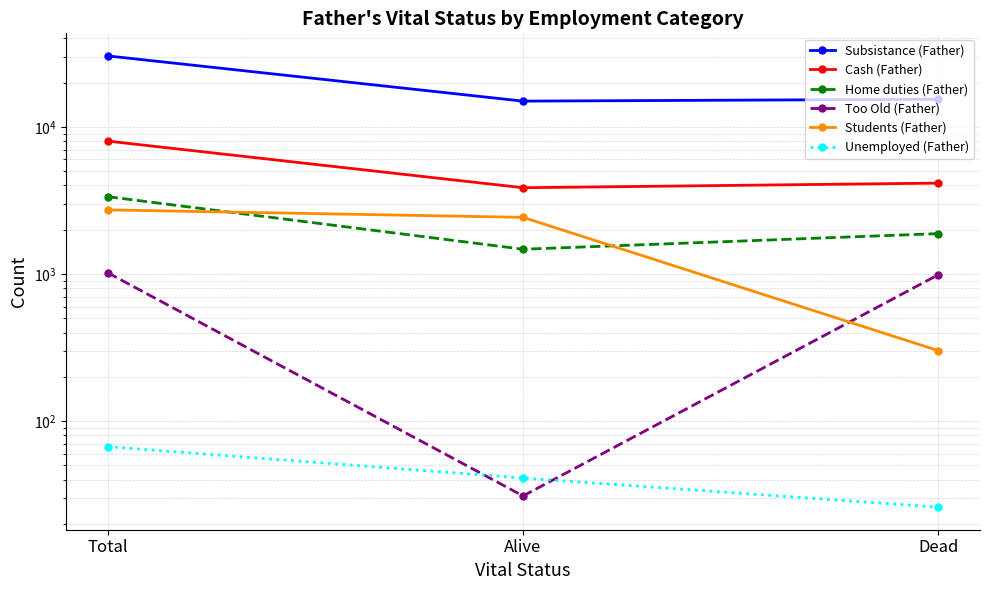

Which has a higher value, Dead or Alive?

Dead